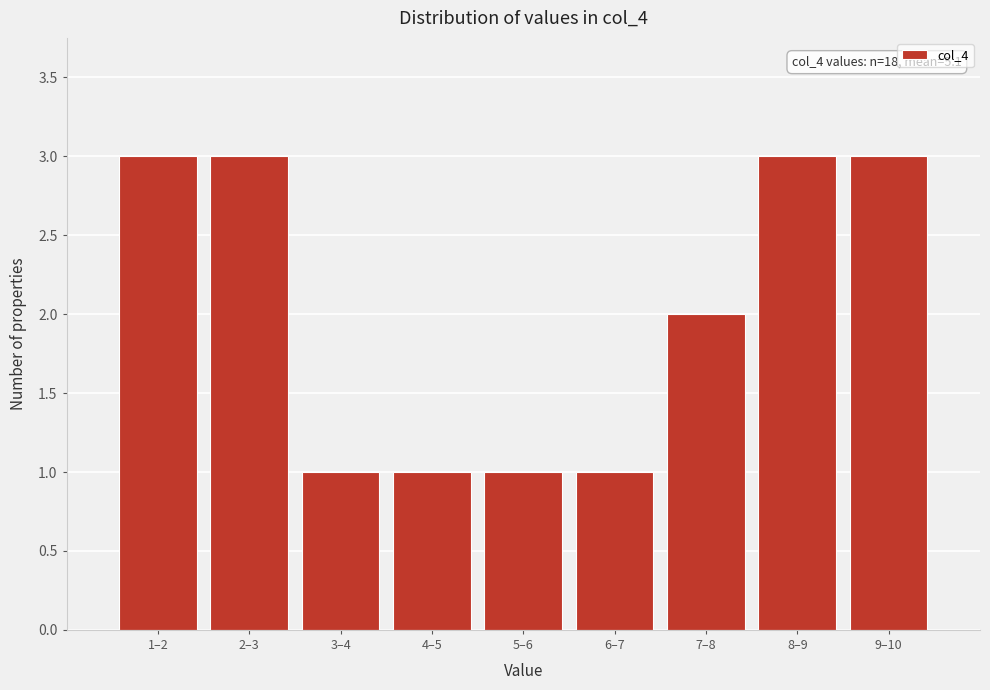

Reading right to left, list all the values displayed in this chart.

9–10=3	8–9=3	7–8=2	6–7=1	5–6=1	4–5=1	3–4=1	2–3=3	1–2=3